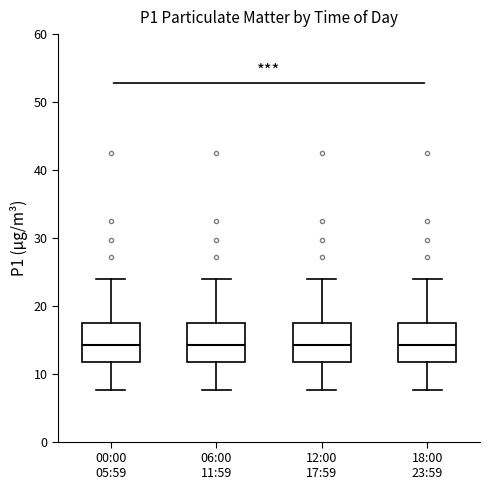

Where does the median line of the box for 06:00 11:59 sit on the y-axis? The values are not printed on the chart, so give them approximately, as read against the axis.

14